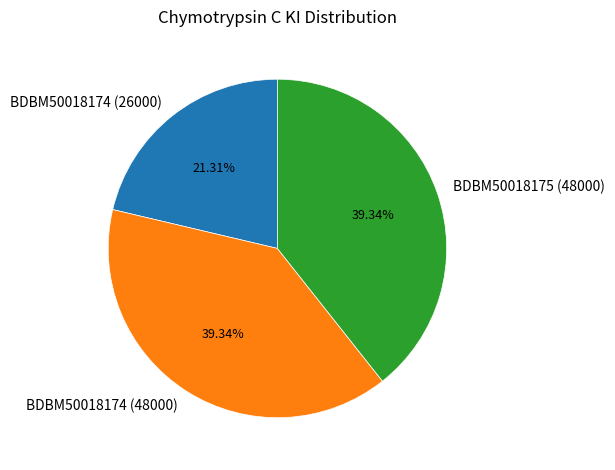

To the nearest percent, what portion does BDBM50018174 (48000) represent?

39%